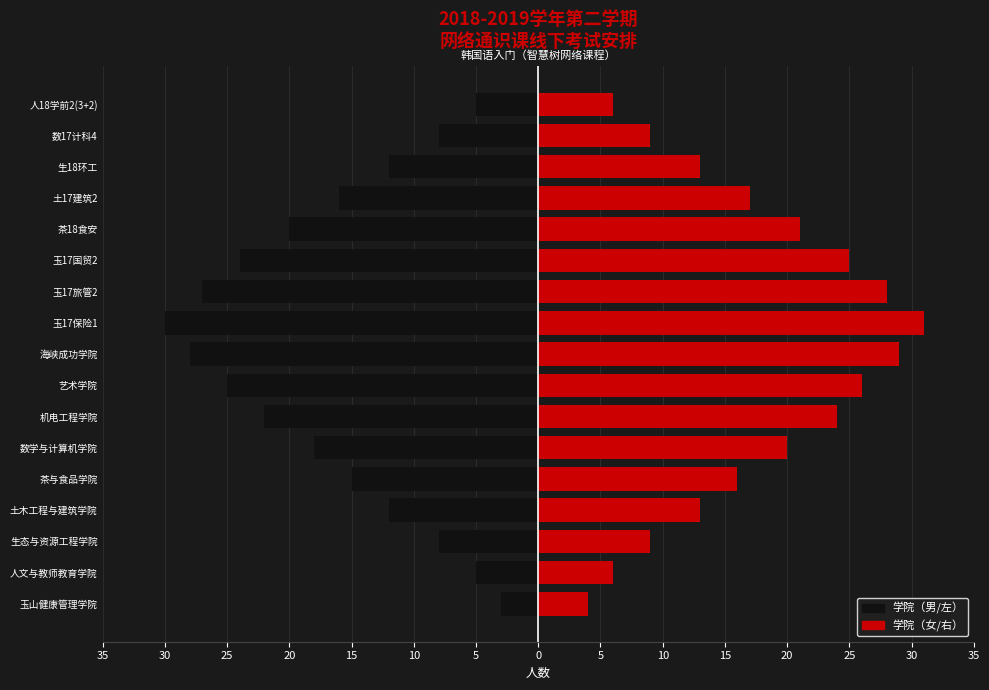

How many groups of bars are there?

17